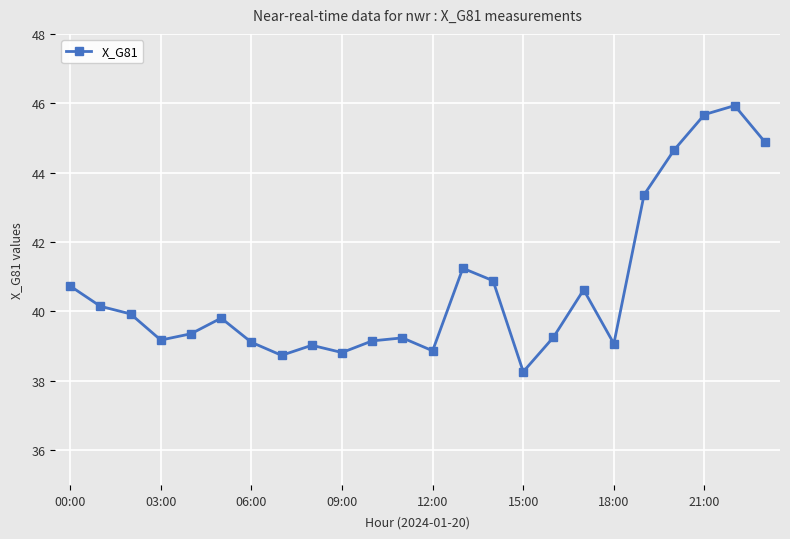

How many series are shown in this chart?

1